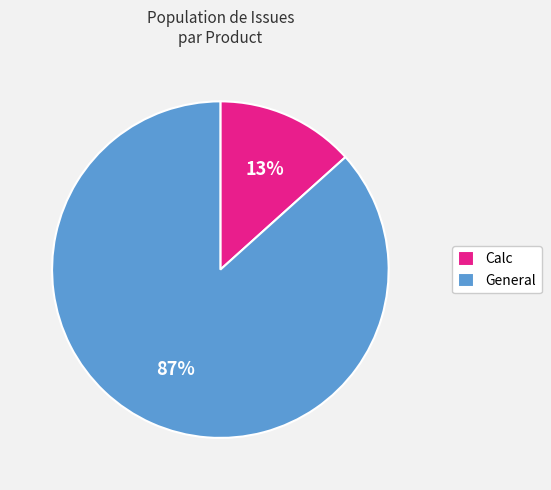

Between General and Calc, which is larger?

General